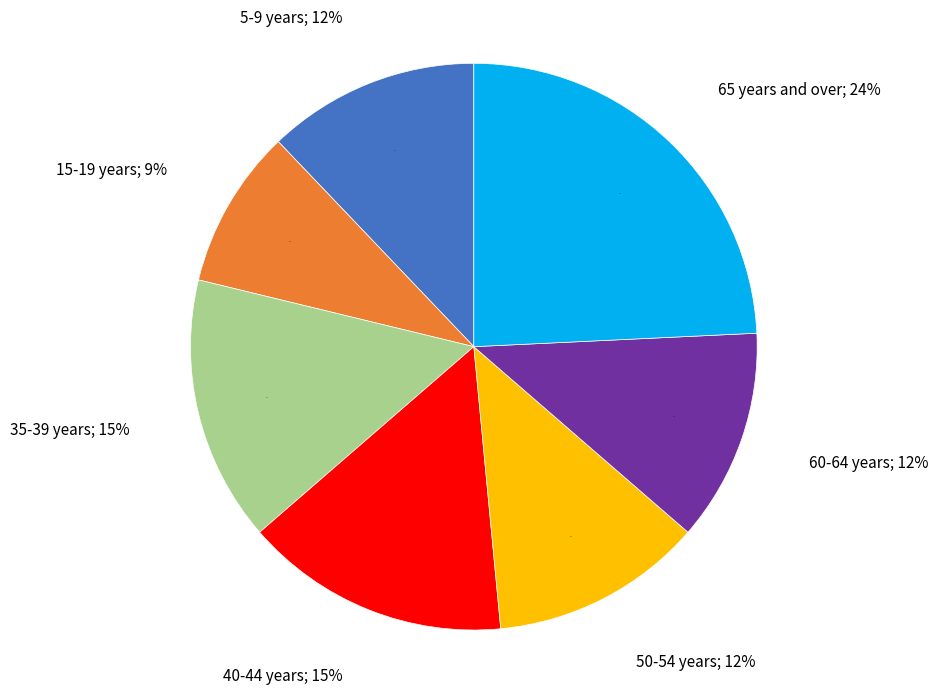

Which category has the smallest portion of the pie?

15-19 years